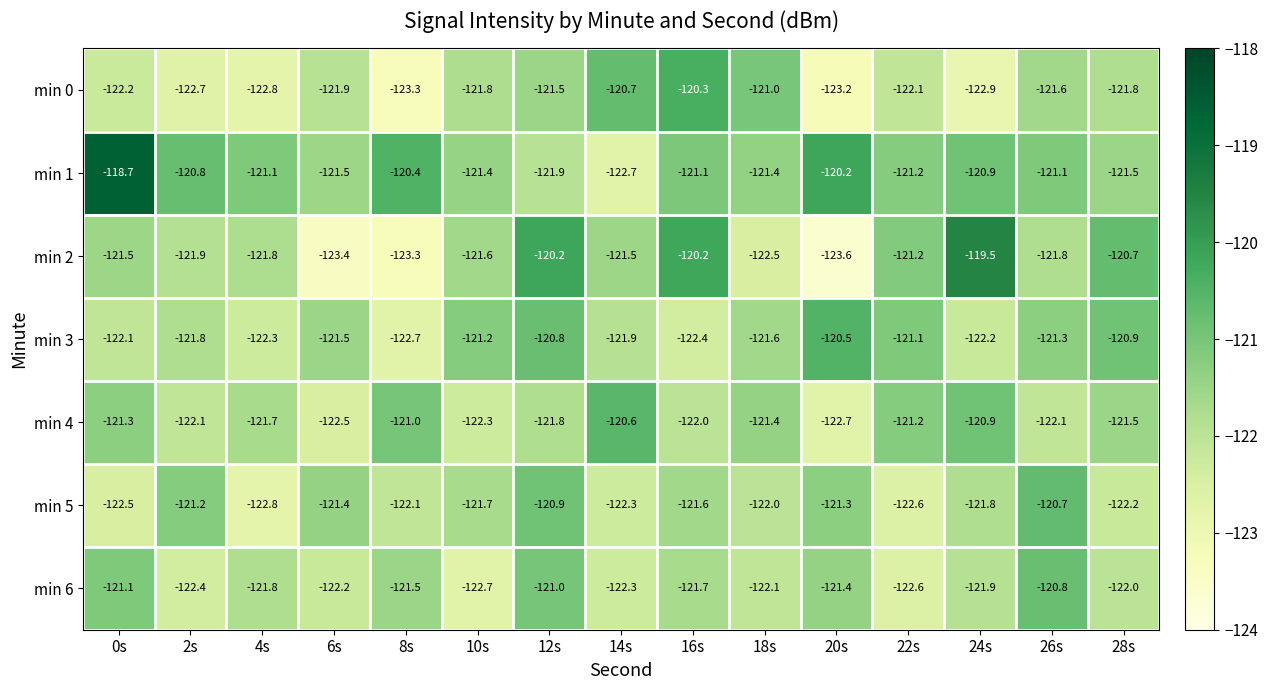

How many distinct data groups are displayed?

7